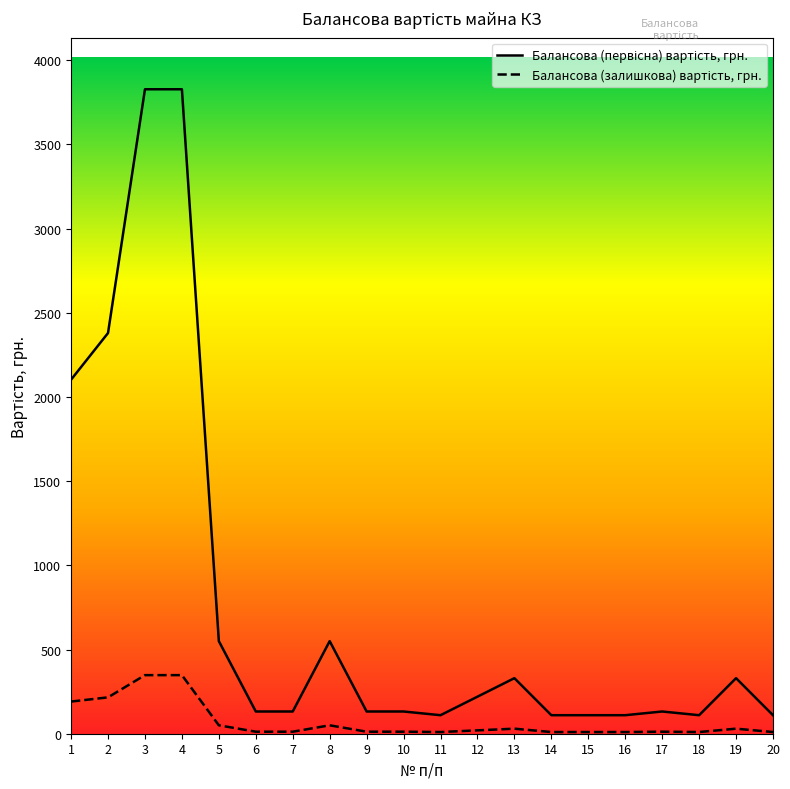

Does the chart display data point markers on the line(s)?

No